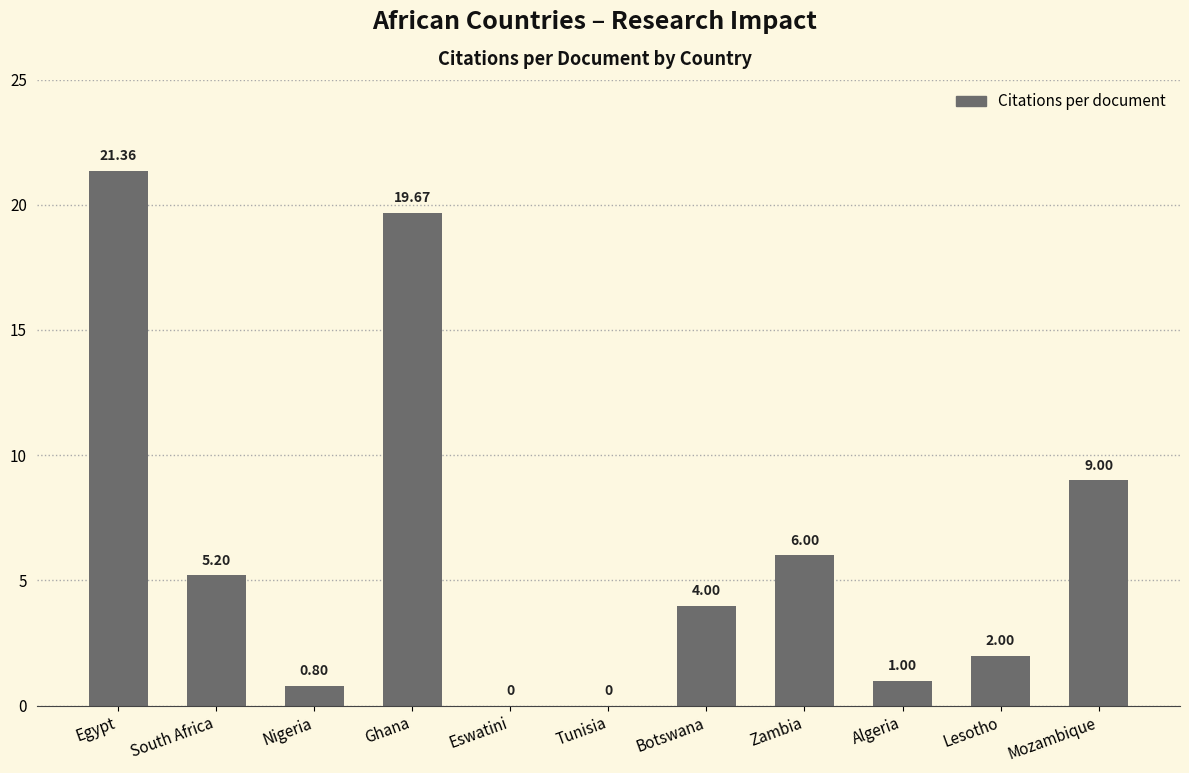

Where does the data first go above 4?

Egypt